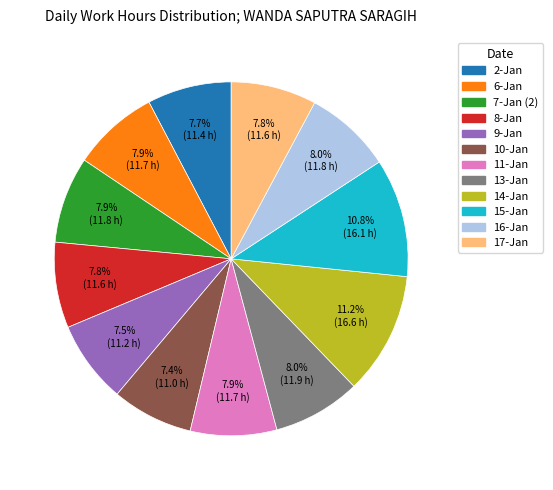

Is it true that 6-Jan is 1% of the pie?

False